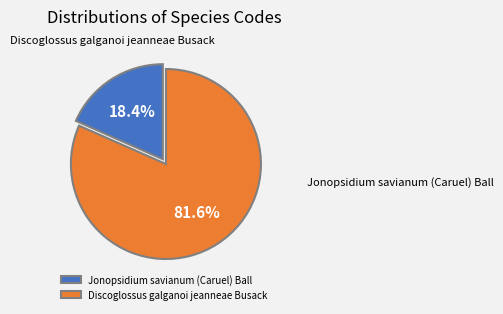

To the nearest percent, what is the difference between the largest and smallest slice percentages?

63%